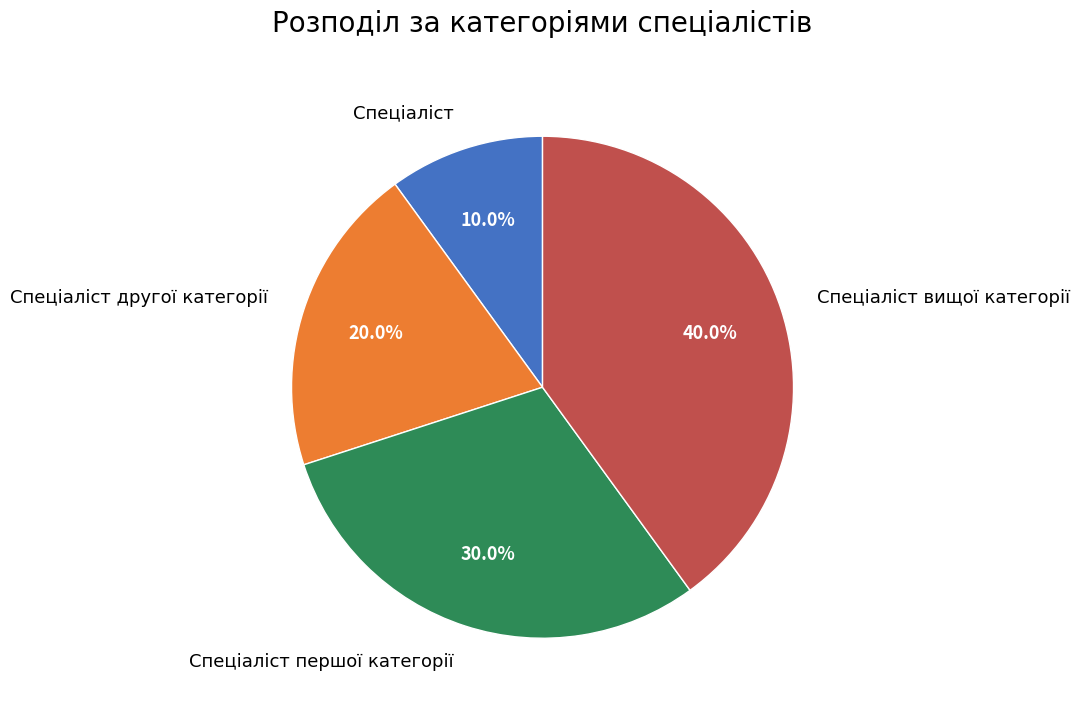

True or false: Спеціаліст accounts for 10% of the total.

True